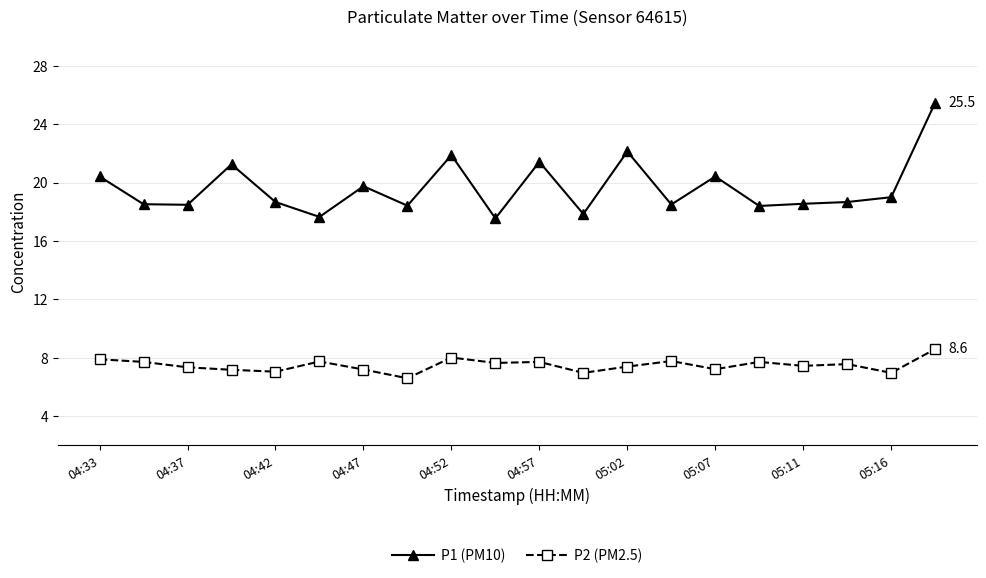

At how many categories does at least one series exceed 14?

20